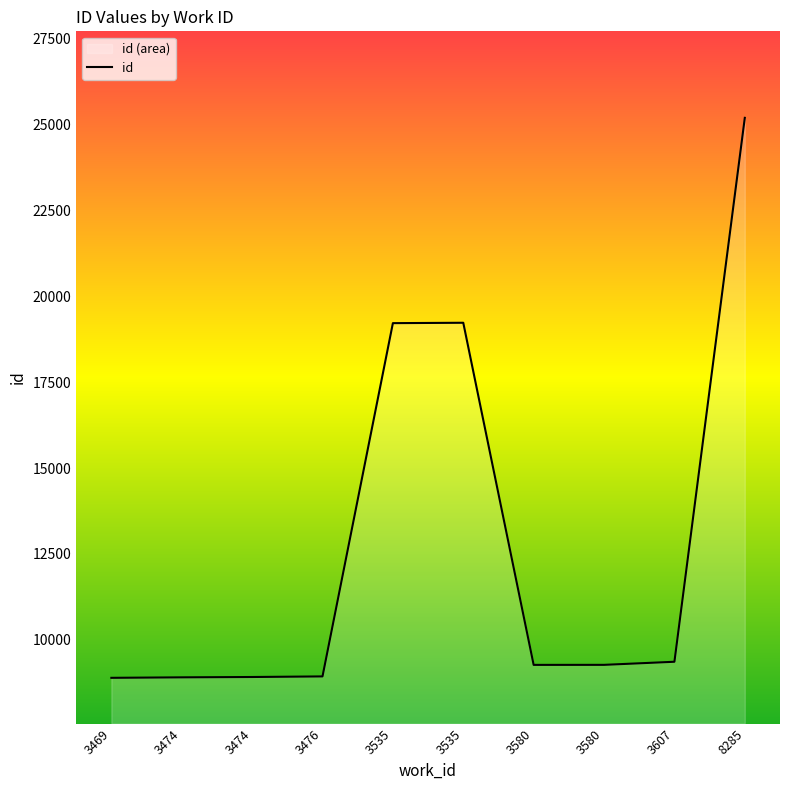

What is the minimum value shown in the chart?

8888